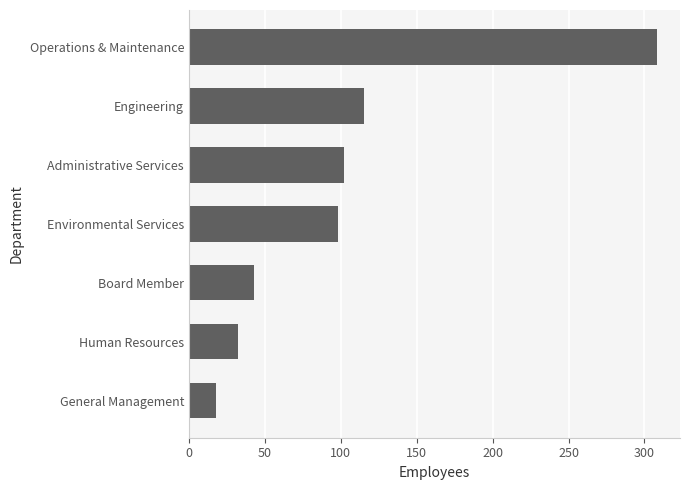

What is the maximum value shown in the chart?

308